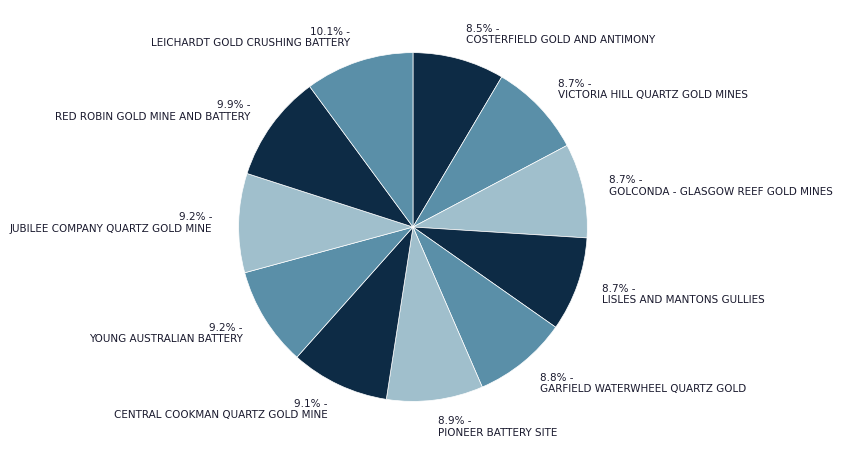

What portion of the pie excludes COSTERFIELD GOLD AND ANTIMONY?

91.5%